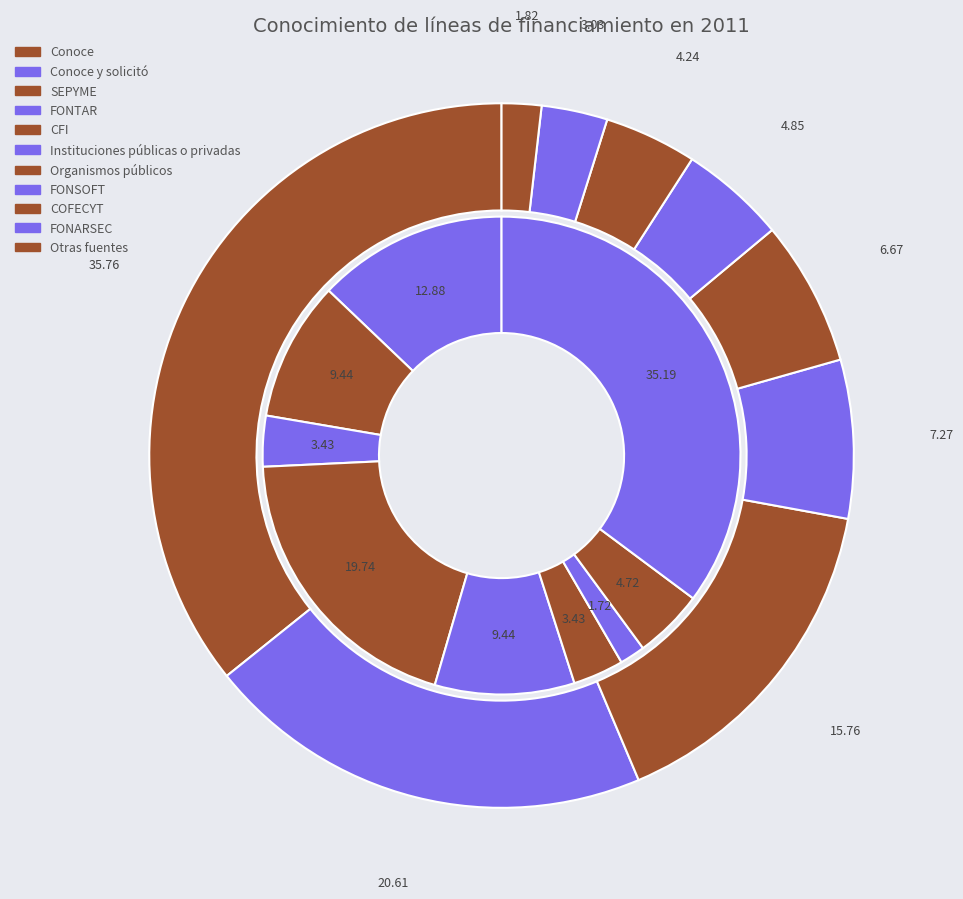

To the nearest percent, what is the combined percentage of SEPYME and COFECYT?

40%